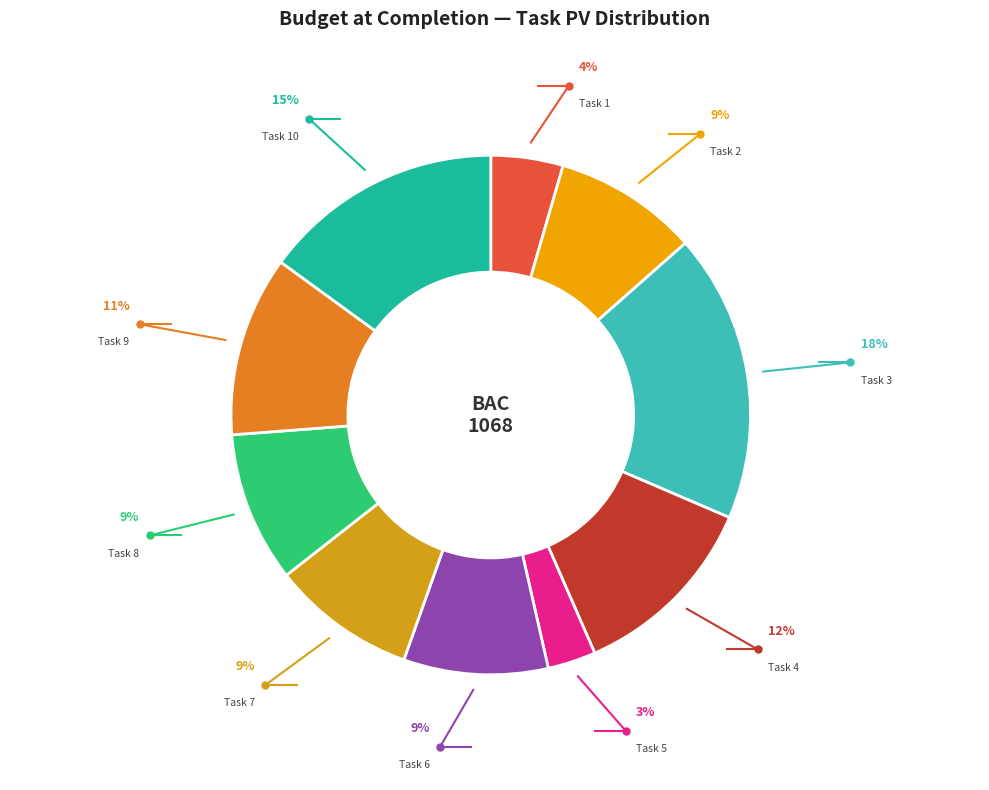

What percentage do Task 8 and Task 6 together represent?

18.4%